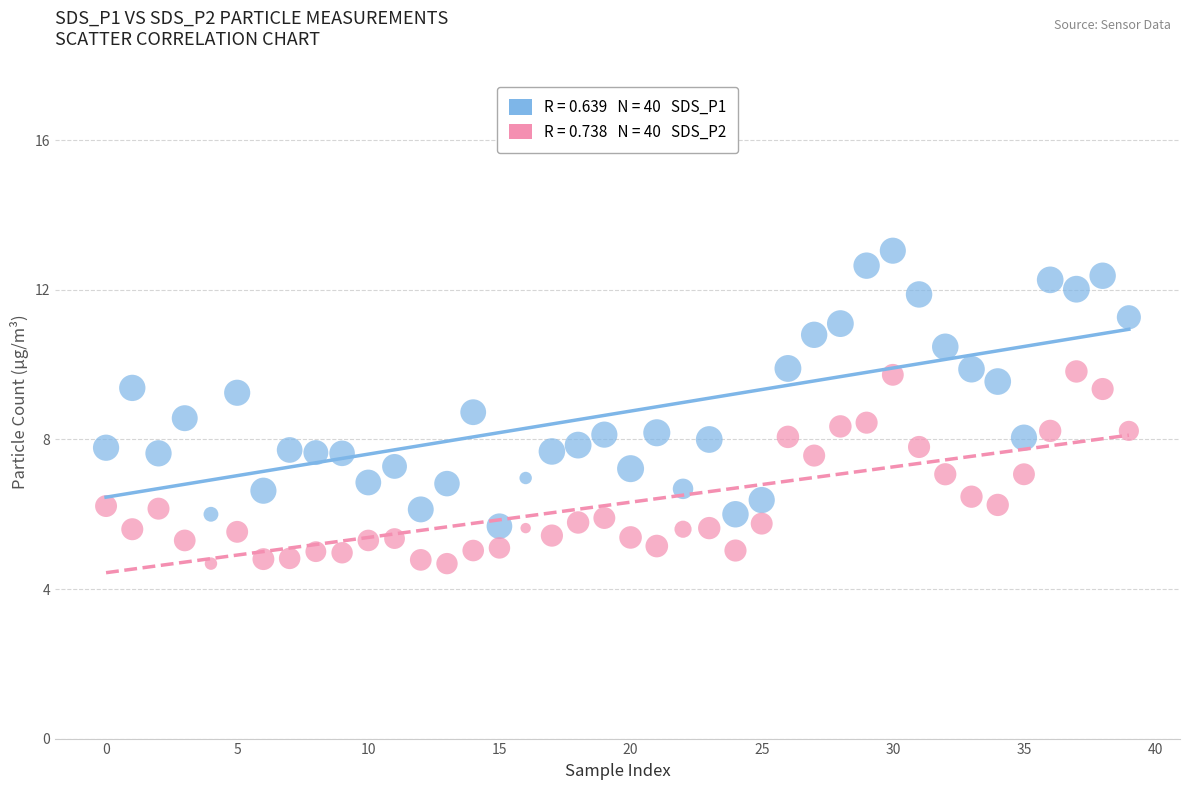

Across all data points, what is the range of Y values (max minus min)?

8.4